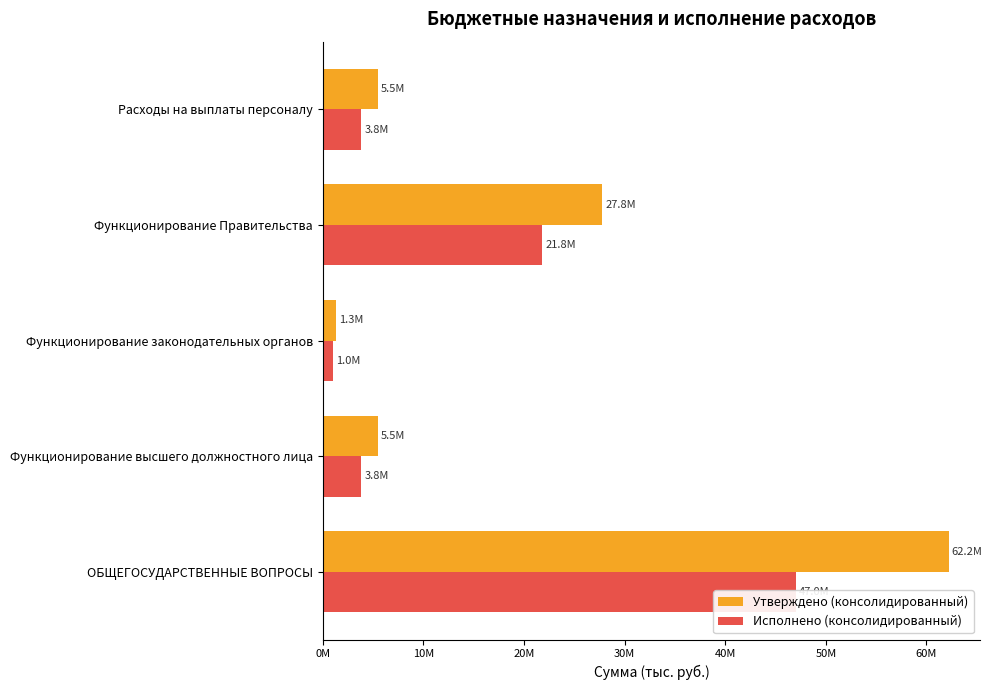

What is the difference between the second highest and minimum values in the Утверждено (консолидированный) series?

26496611.5